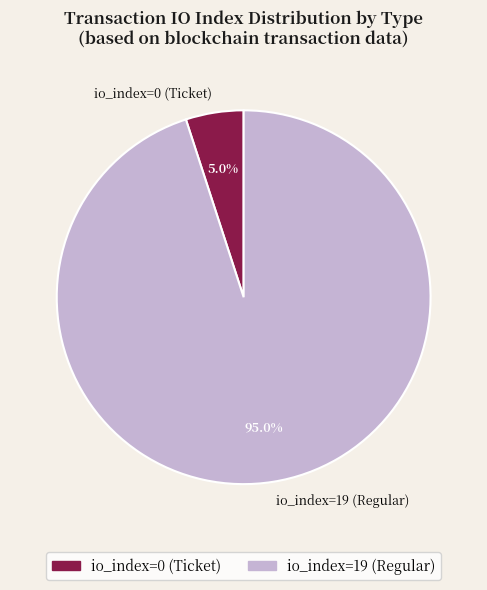

To the nearest percent, what is the difference between the largest and smallest slice percentages?

90%